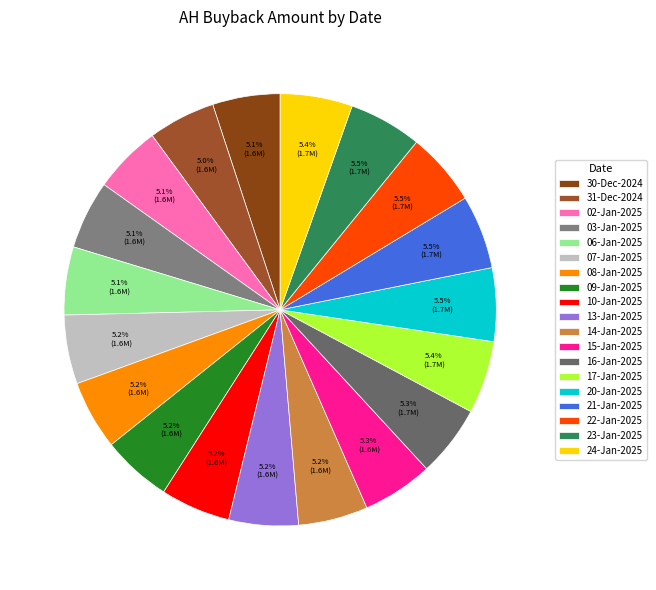

Is it true that 30-Dec-2024 is 1% of the pie?

False